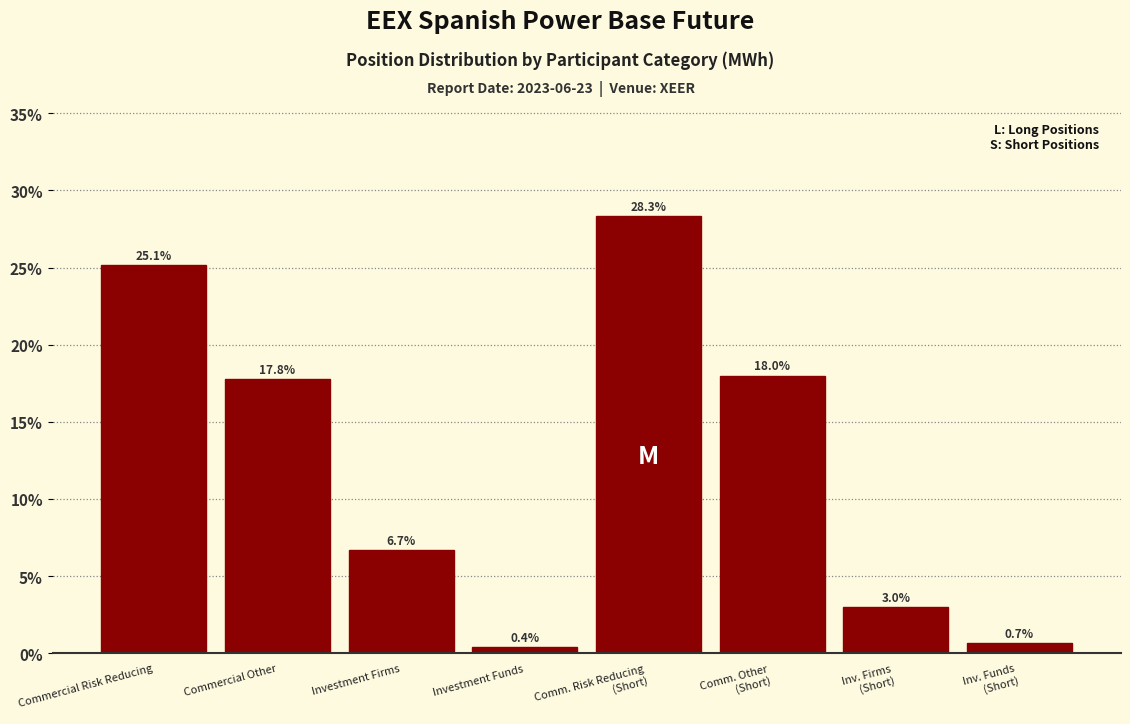

Reading right to left, list all the values displayed in this chart.

0.7	3.0	18.0	28.3	0.4	6.7	17.8	25.1